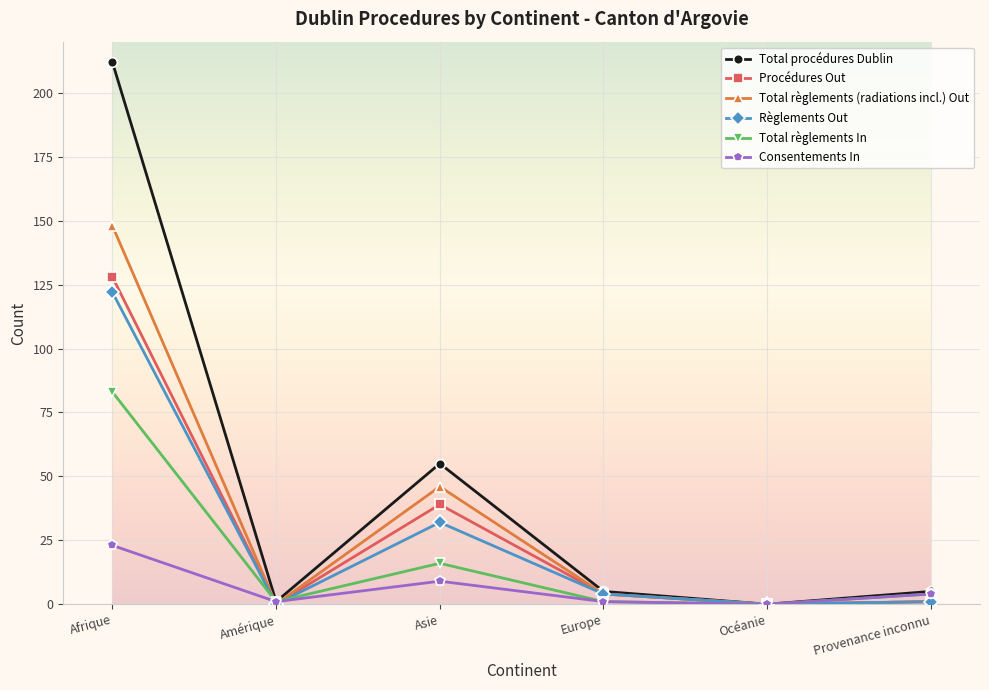

Does the chart display data point markers on the line(s)?

Yes